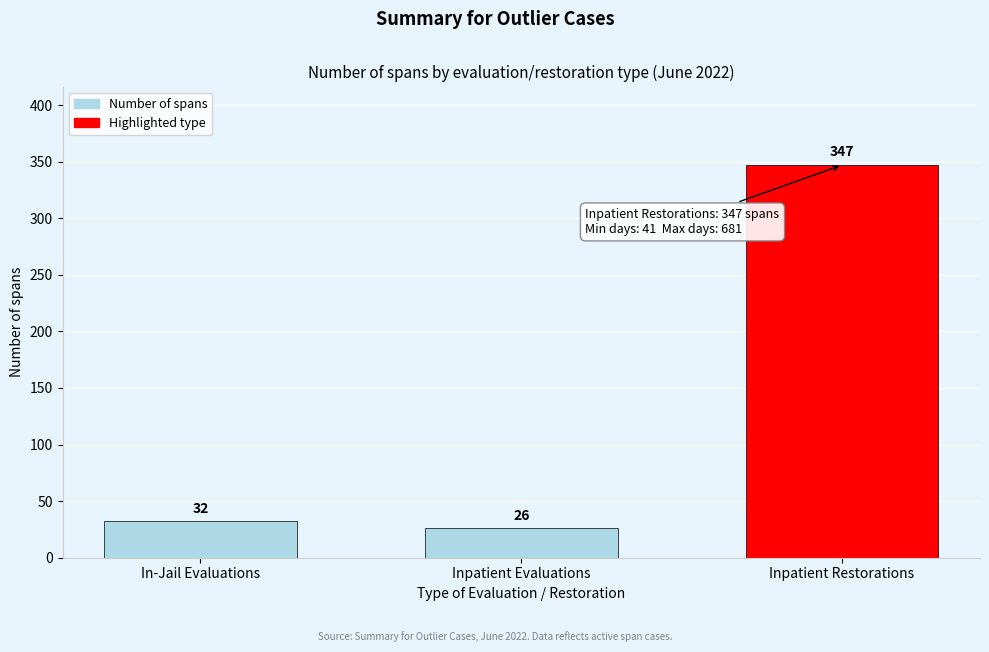

Reading left to right, list all the values displayed in this chart.

In-Jail Evaluations=32	Inpatient Evaluations=26	Inpatient Restorations=347